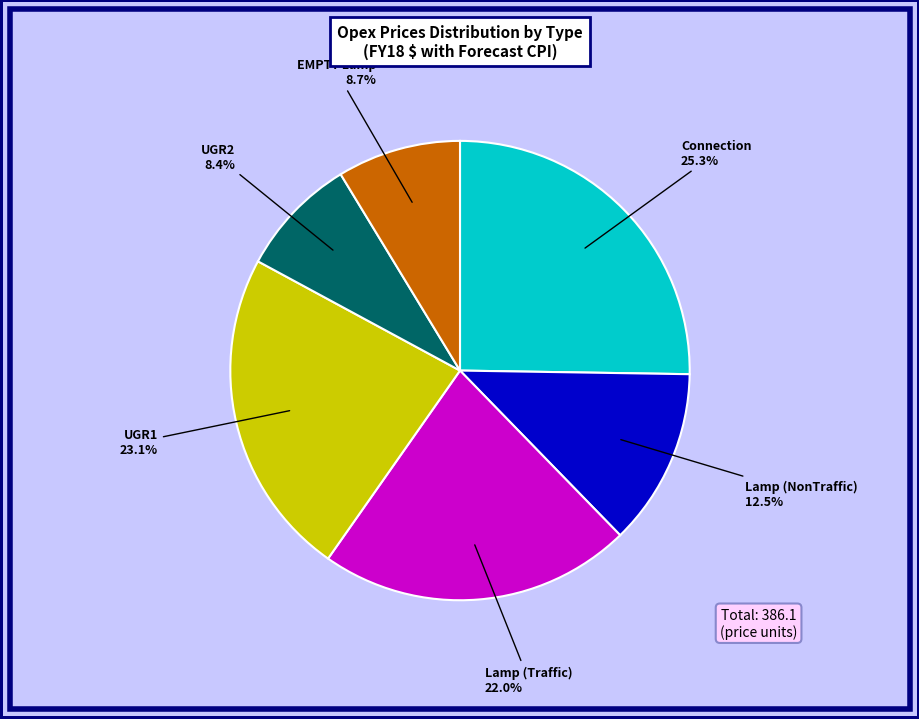

Is there any slice that represents more than half of the pie?

No